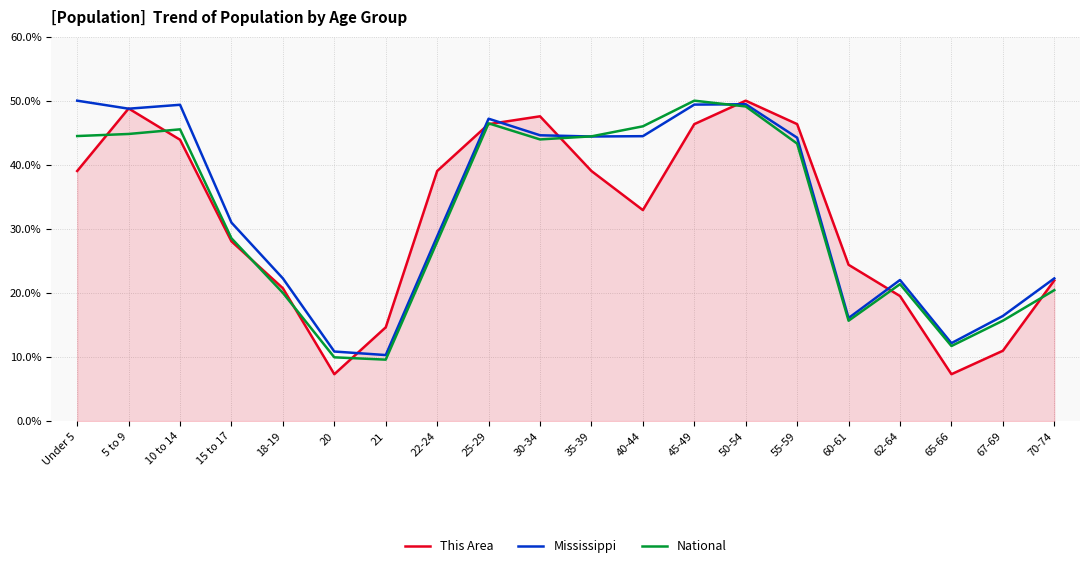

True or false: National has more than 2 points higher than both neighbors.

True